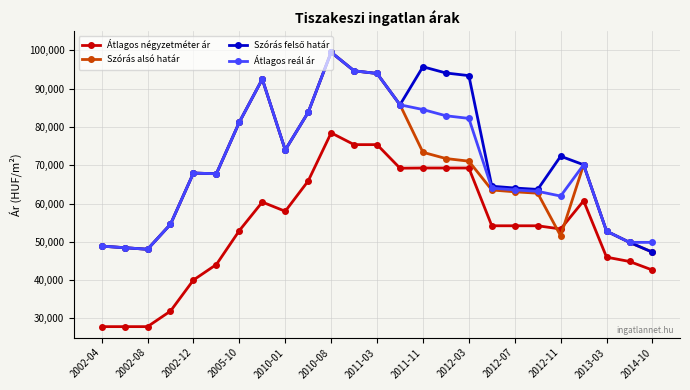

What is the value of the Átlagos reál ár point at the 14th from the left?

85786